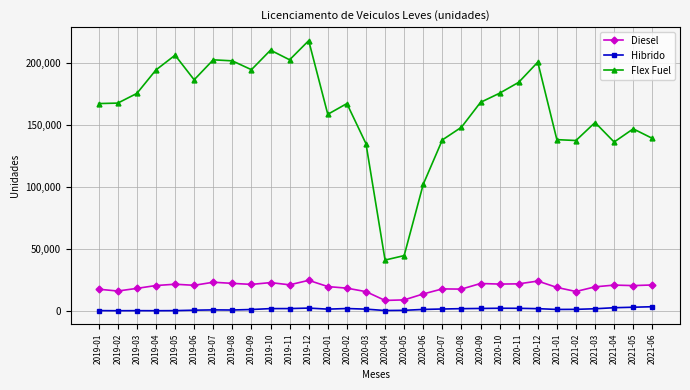

Is it true that Hibrido equals 3102 at 2021-05?

True